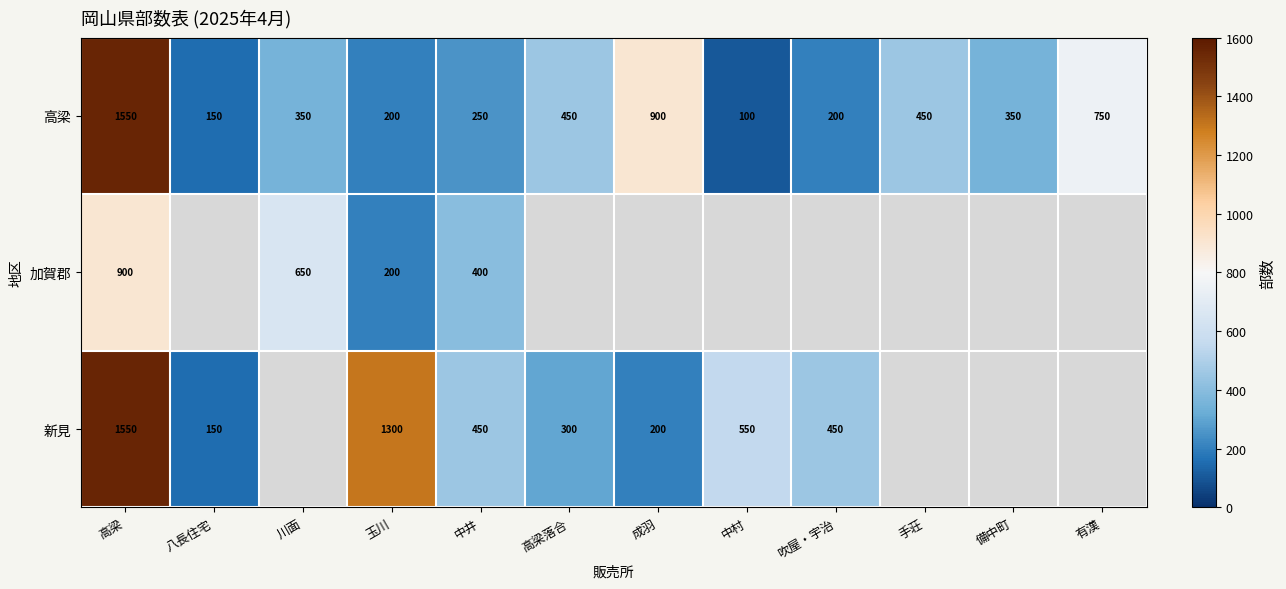

What is the difference between the 高梁 values at 有漢 and 玉川?

550